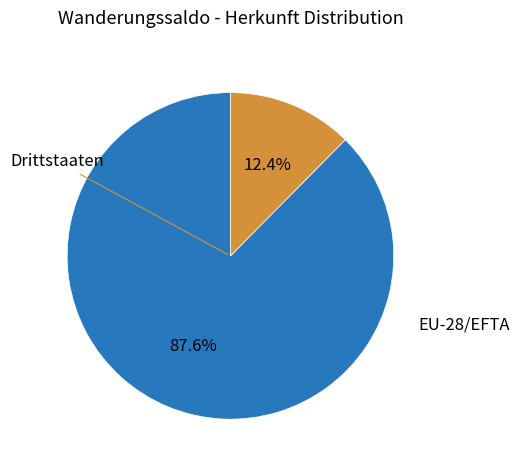

The Drittstaaten slice represents 19% of the pie. True or false?

False